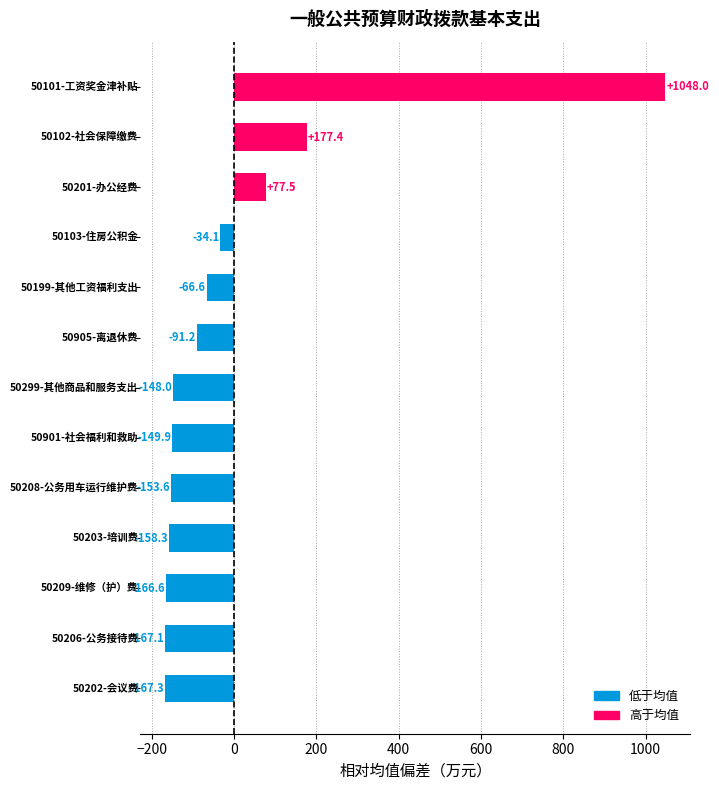

What is the difference between the second highest and second lowest values?

344.5